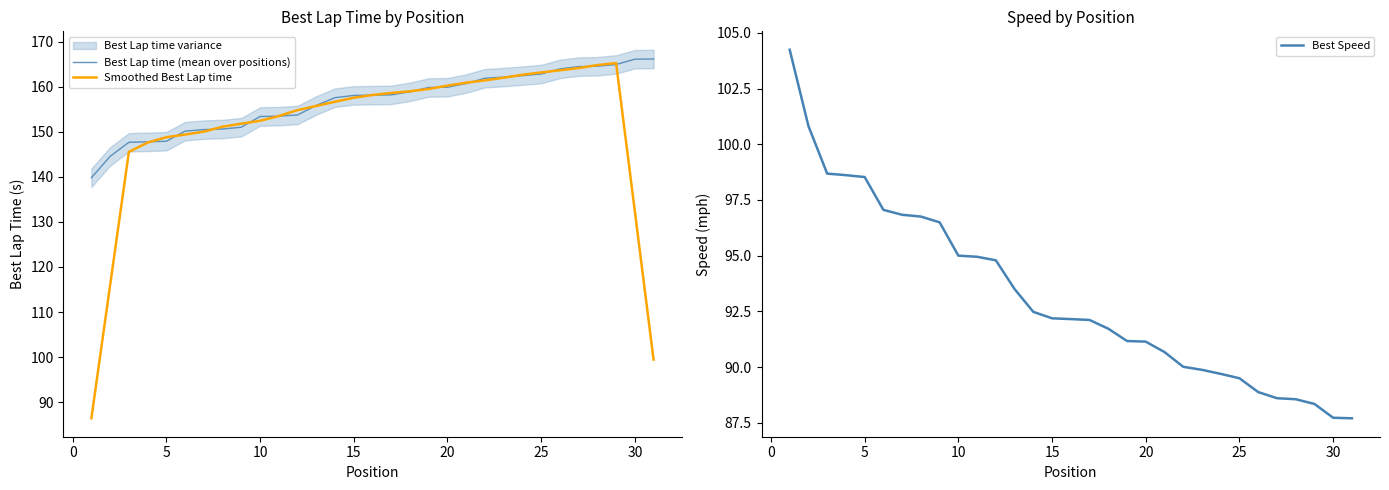

Reading left to right, list all the values displayed in this chart.

Best Lap time (mean over positions): 139.8	144.5	147.7	147.8	147.9	150.1	150.5	150.6	151.0	153.4	153.5	153.7	155.9	157.6	158.1	158.1	158.2	158.9	159.8	159.9	160.7	161.9	162.1	162.5	162.8	164.0	164.5	164.6	164.9	166.1	166.2
Smoothed Best Lap time: 86.4	116.0	145.5	147.6	148.8	149.4	150.0	151.1	151.8	152.4	153.5	154.8	155.7	156.7	157.6	158.2	158.6	159.0	159.5	160.2	160.9	161.4	162.0	162.7	163.2	163.7	164.2	164.8	165.3	132.4	99.4
Best Speed: 104.2	100.8	98.7	98.6	98.5	97.1	96.8	96.8	96.5	95.0	95.0	94.8	93.5	92.5	92.2	92.2	92.1	91.7	91.2	91.1	90.7	90.0	89.9	89.7	89.5	88.9	88.6	88.6	88.3	87.7	87.7